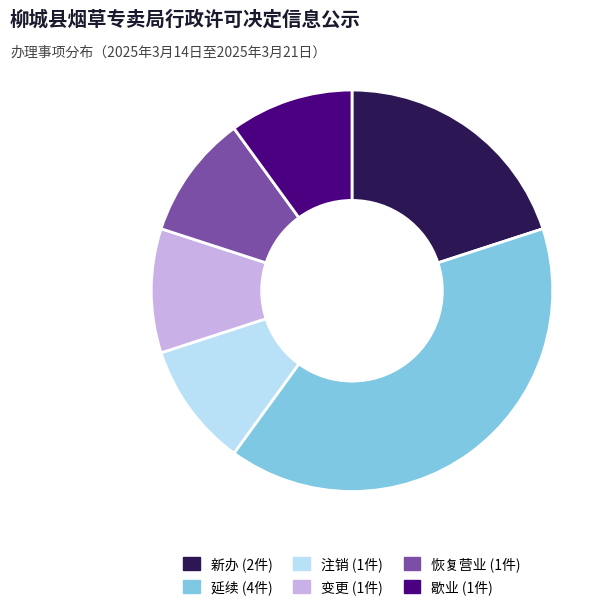

Is the sum of 注销 and 新办 greater than half?

No